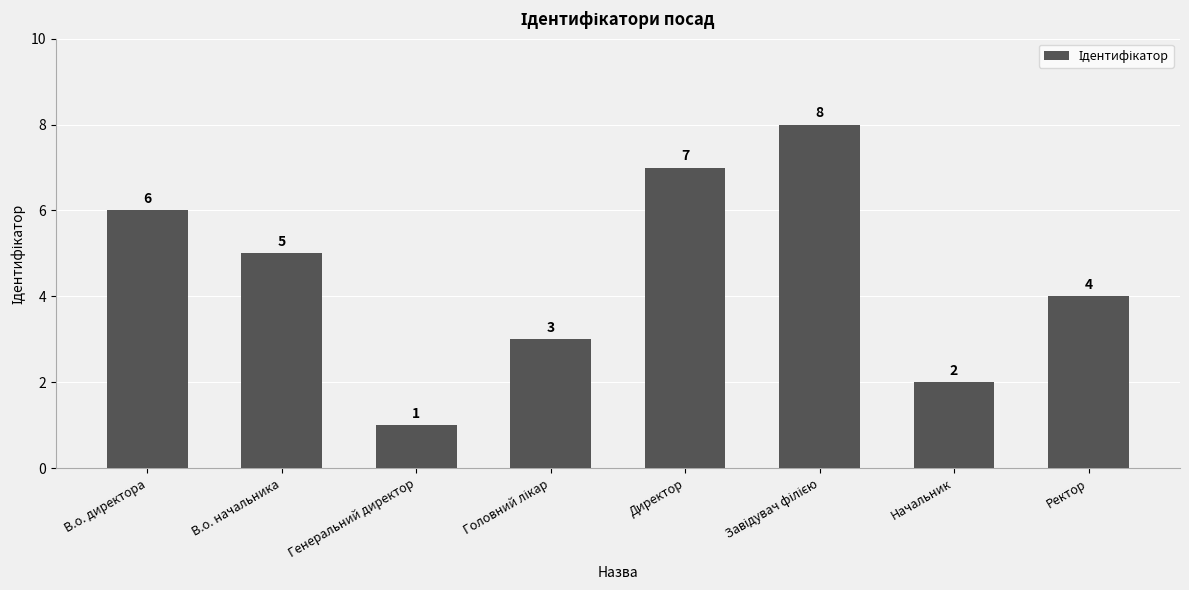

Reading right to left, list all the values displayed in this chart.

4	2	8	7	3	1	5	6